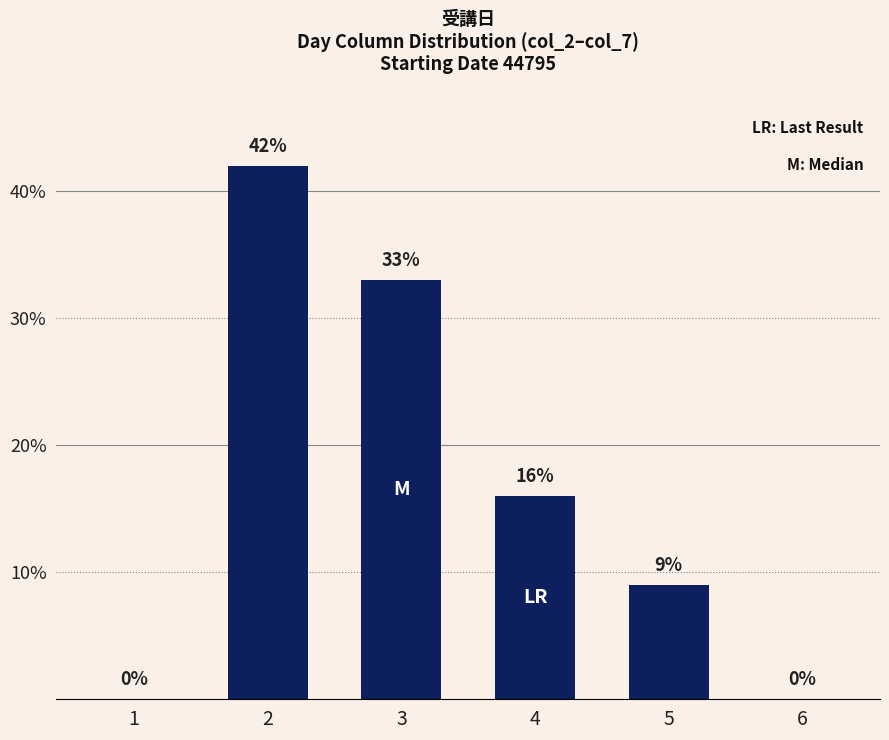

Reading right to left, extract all data points from this chart.

6=0	5=9	4=16	3=33	2=42	1=0